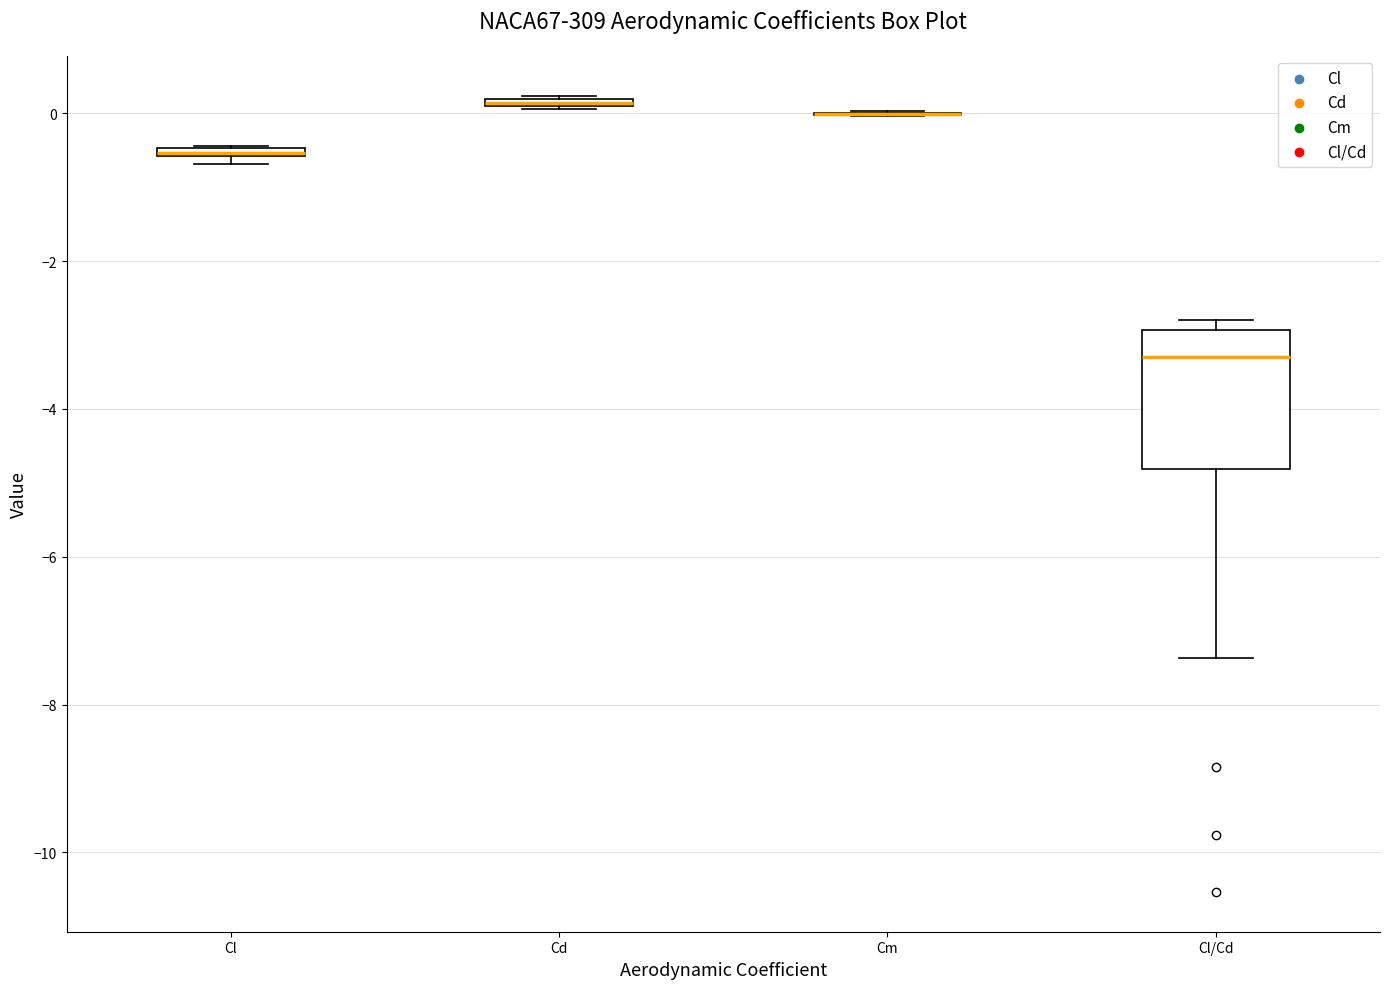

Where is the lower edge of the box for Cd on the y-axis? The values are not printed on the chart, so give them approximately, as read against the axis.

0.0